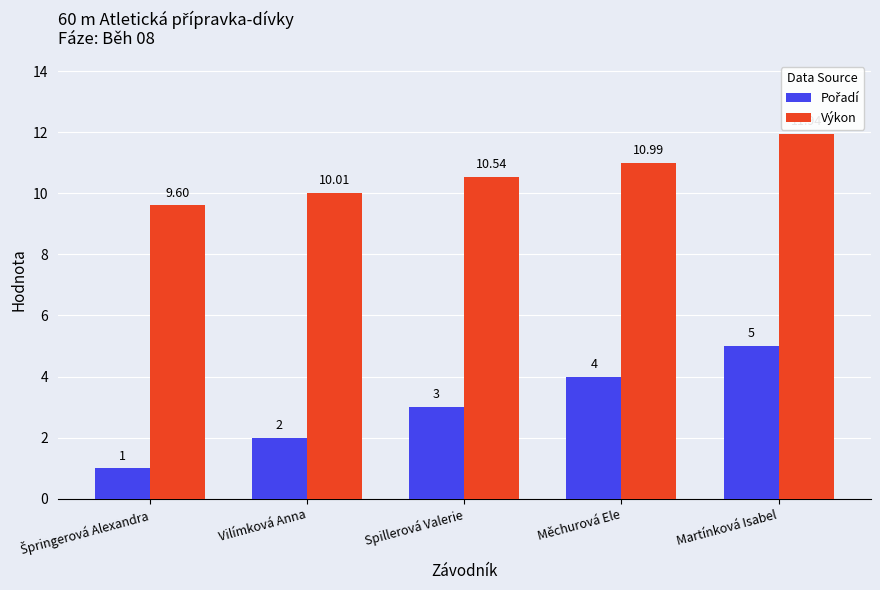

Which series has the largest total across all categories?

Výkon